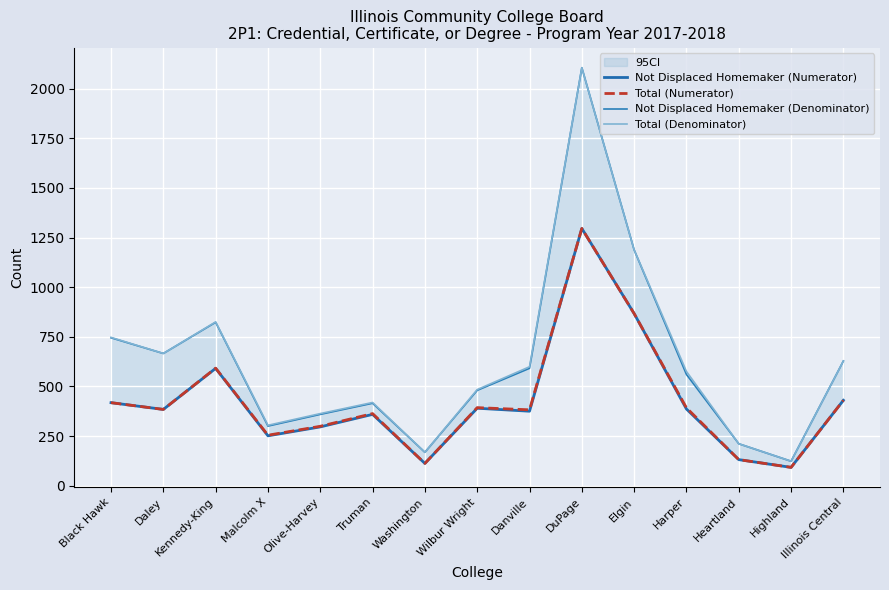

At which category does Not Displaced Homemaker (Numerator) reach its first local valley?

Daley